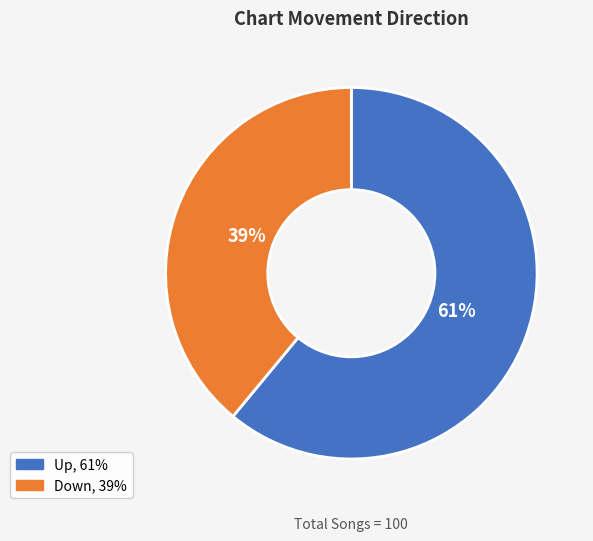

To the nearest percent, what percentage of the pie is Down?

39%